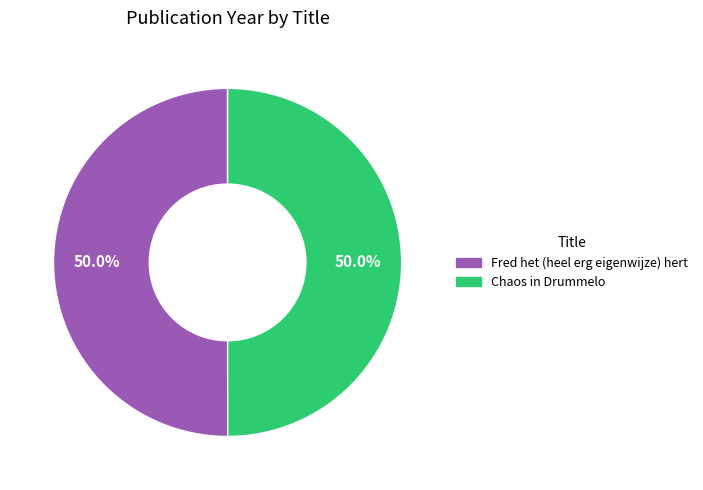

Do Chaos in Drummelo and Fred het (heel erg eigenwijze) hert together represent more than half of the pie?

Yes